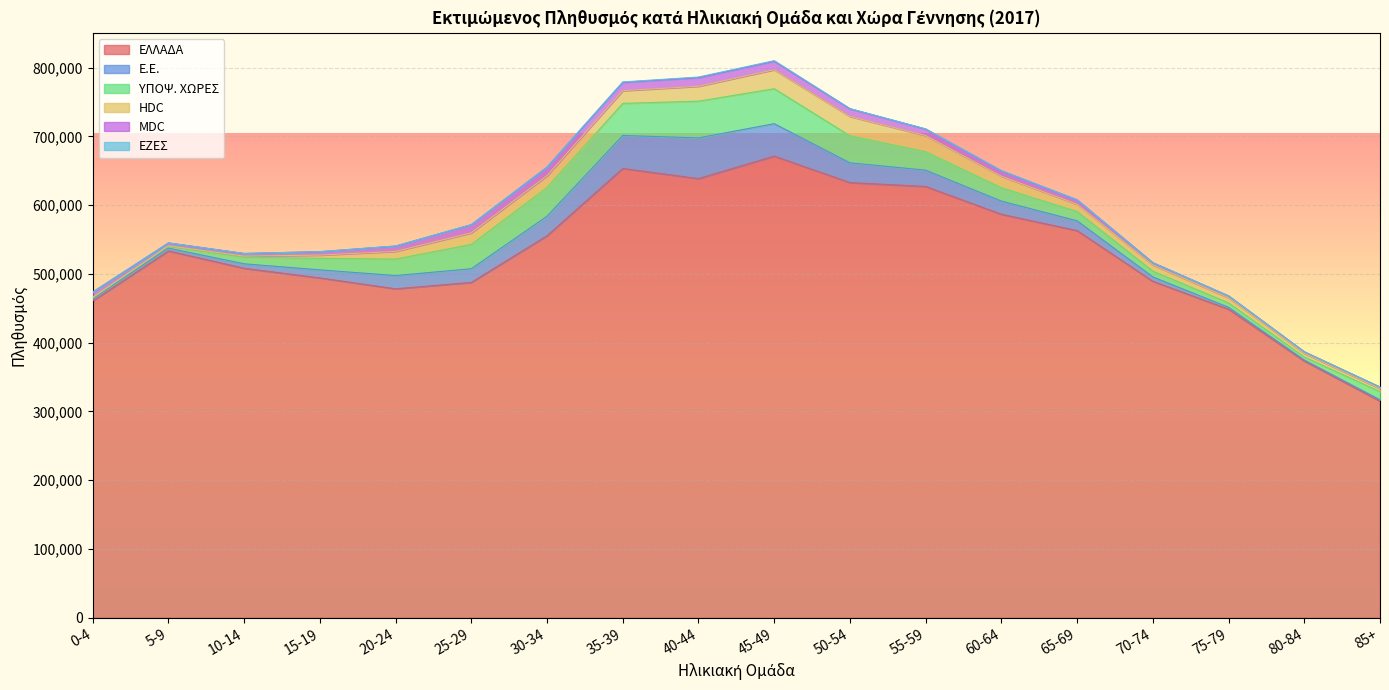

True or false: Ε.Ε. and ΥΠΟΨ. ΧΩΡΕΣ cross at least once.

True